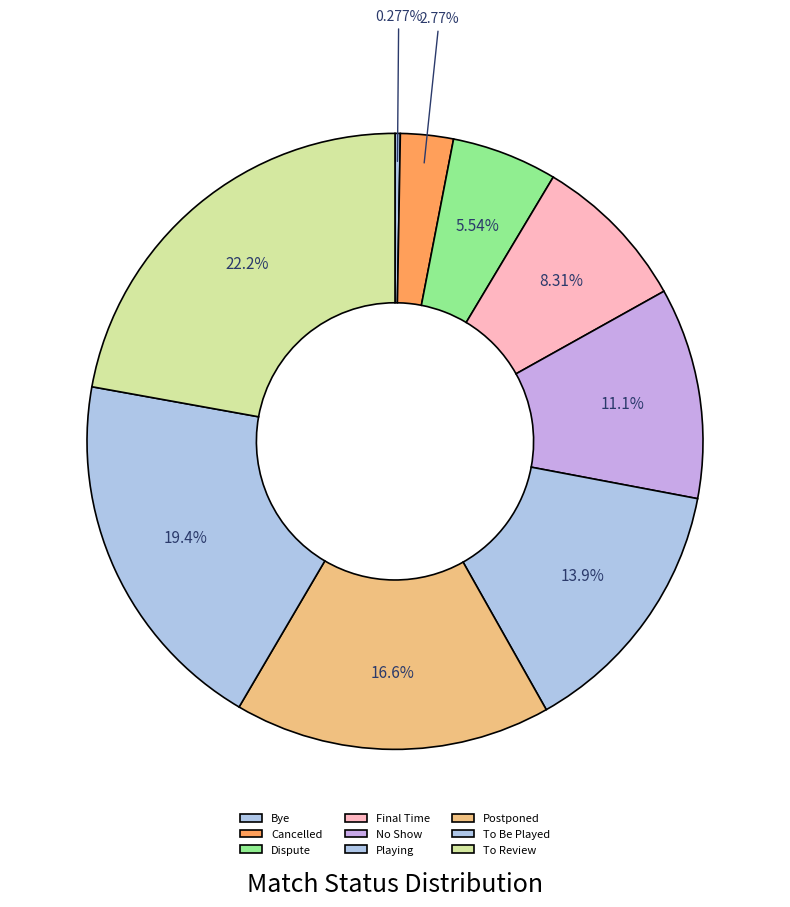

Combined, what portion of the pie is Final Time and Dispute?

13.9%